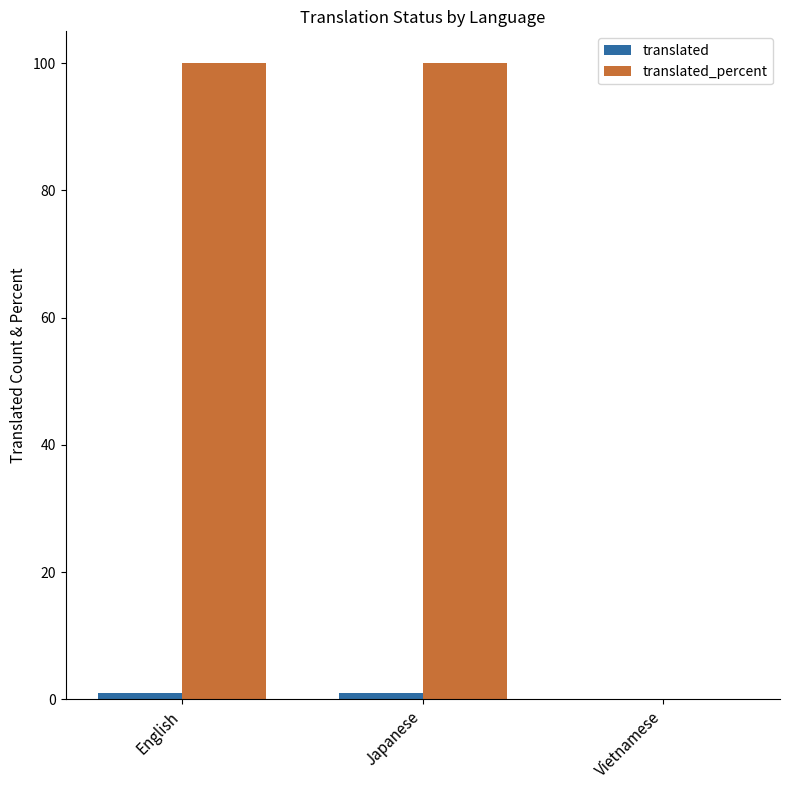

What is the greatest value displayed?

100